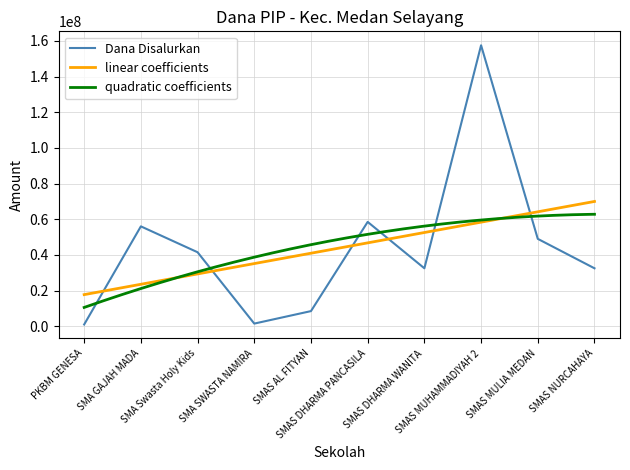

At which category does Dana Disalurkan reach its first local valley?

SMA SWASTA NAMIRA